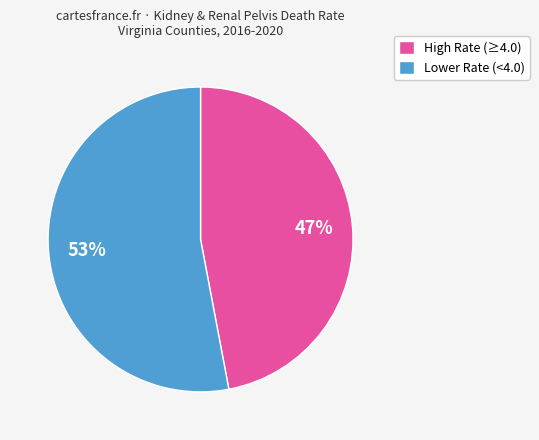

Is it true that Lower Rate (<4.0) is 46% of the pie?

False